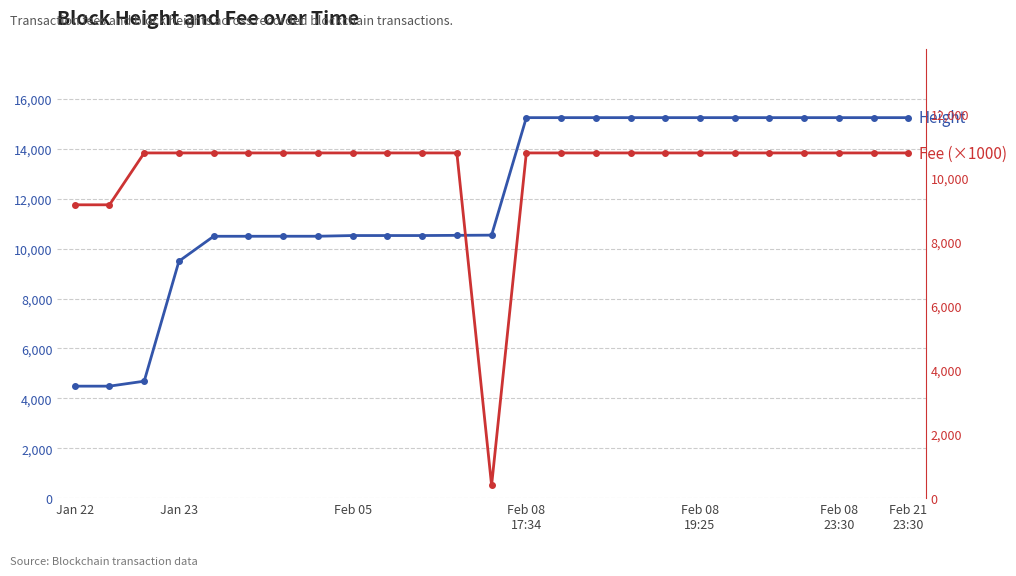

How many intersections are there between Height and Fee?

1